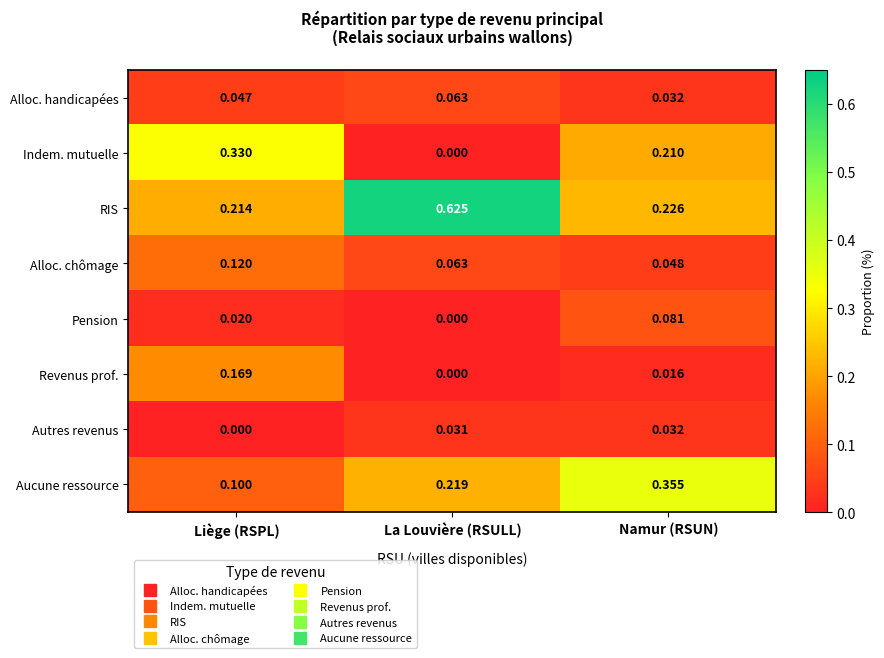

List the series in order of their peak value, lowest first.

Autres revenus, Alloc. handicapées, Pension, Alloc. chômage, Revenus prof., Indem. mutuelle, Aucune ressource, RIS